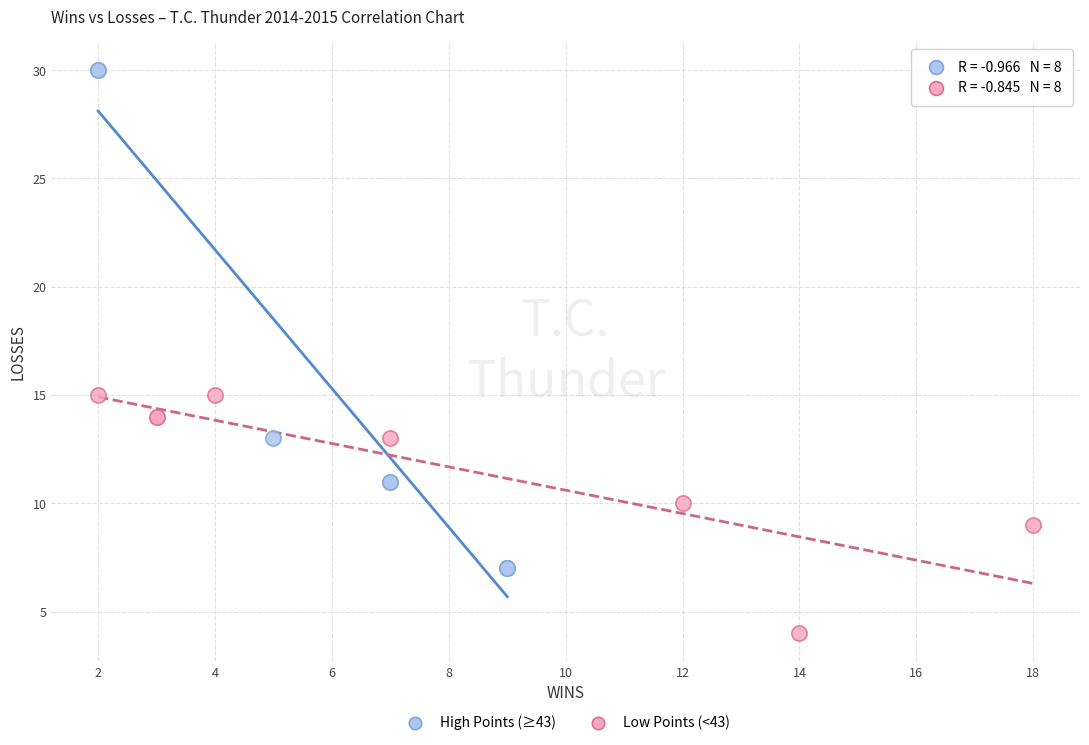

Which series contains the lowest Y value?

Low Points (<43)